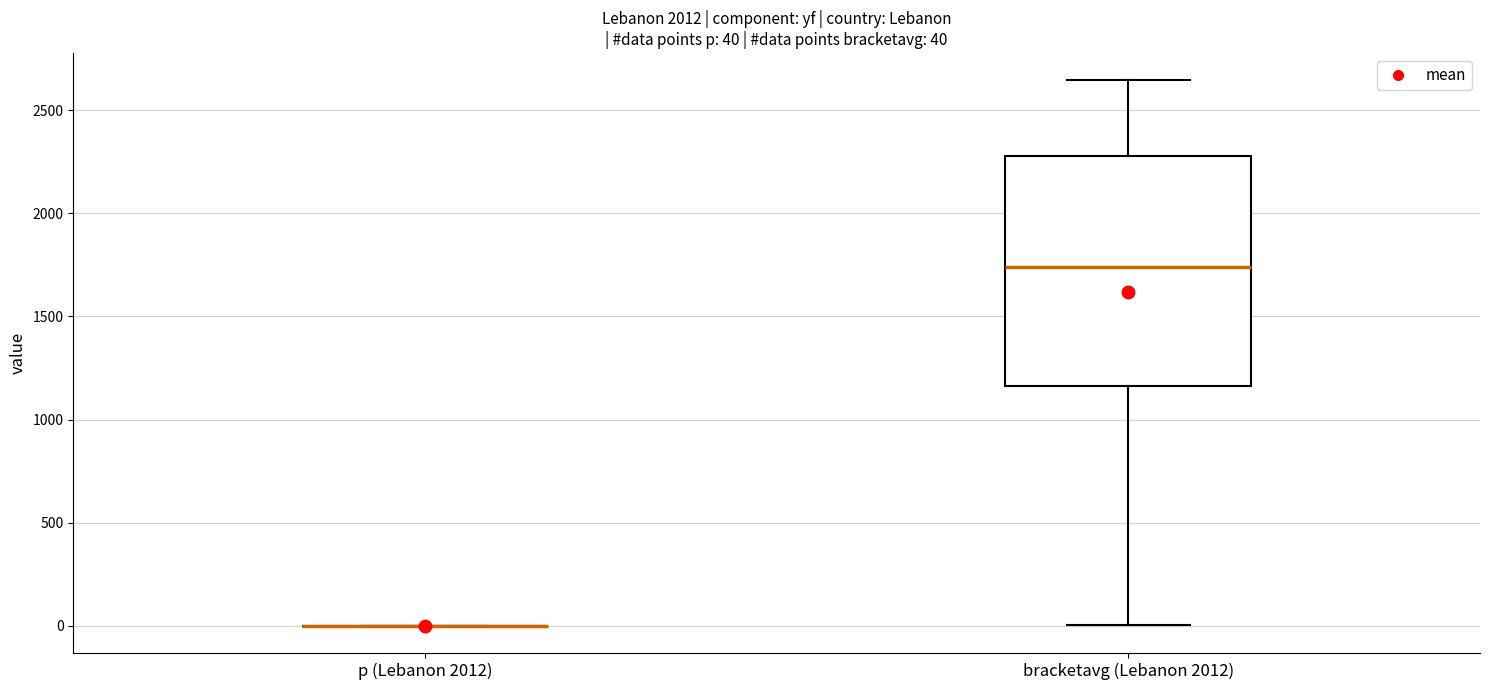

Which box is the tallest, from its lower edge to its upper edge?

bracketavg (Lebanon 2012)